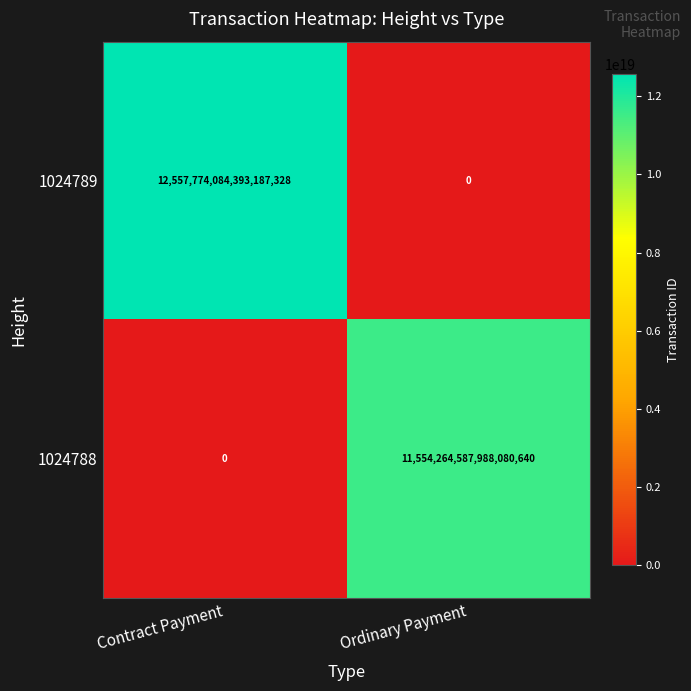

How many distinct data groups are displayed?

2